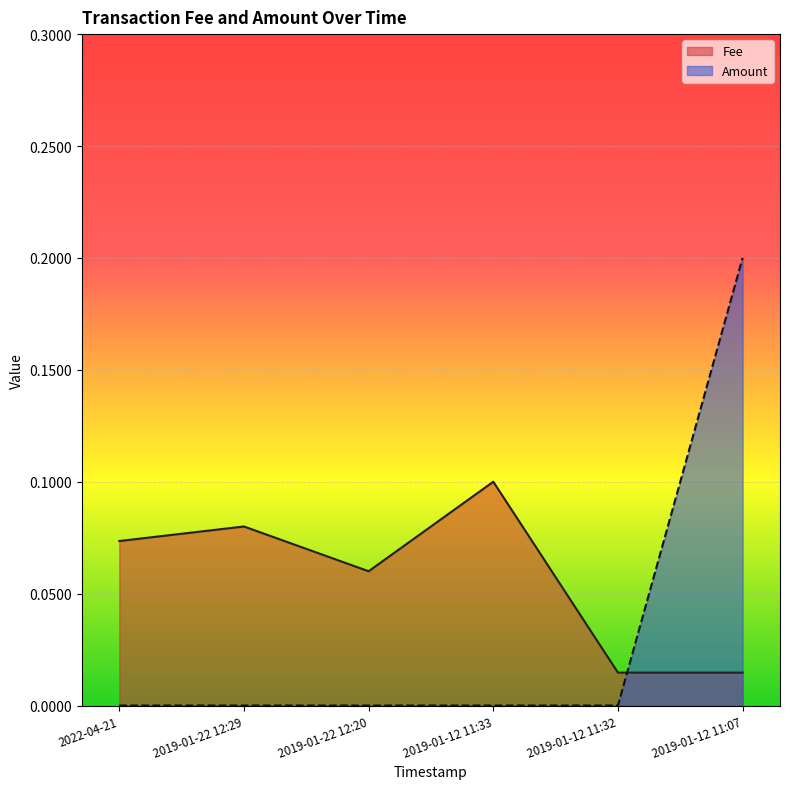

What is the label of the 6th point from the right?

2022-04-21